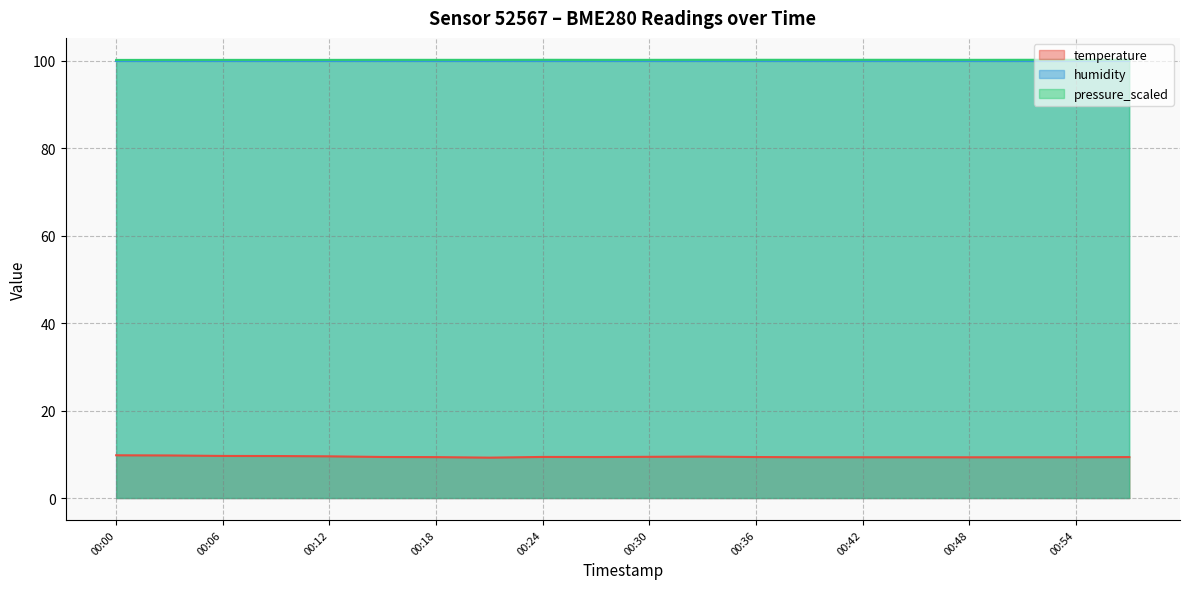

What is the value of the temperature point at the 9th from the left?

9.4